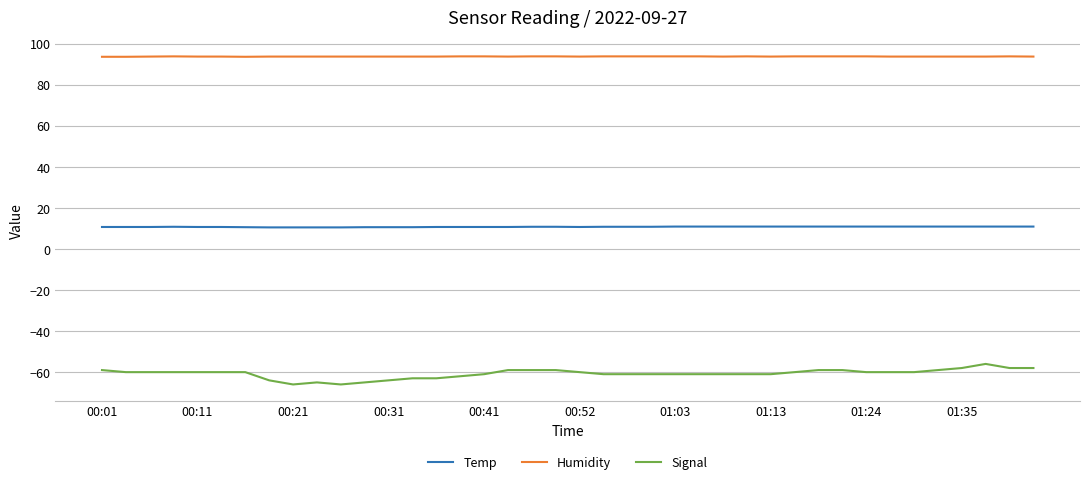

What are all the series names shown in the legend?

Temp, Humidity, Signal